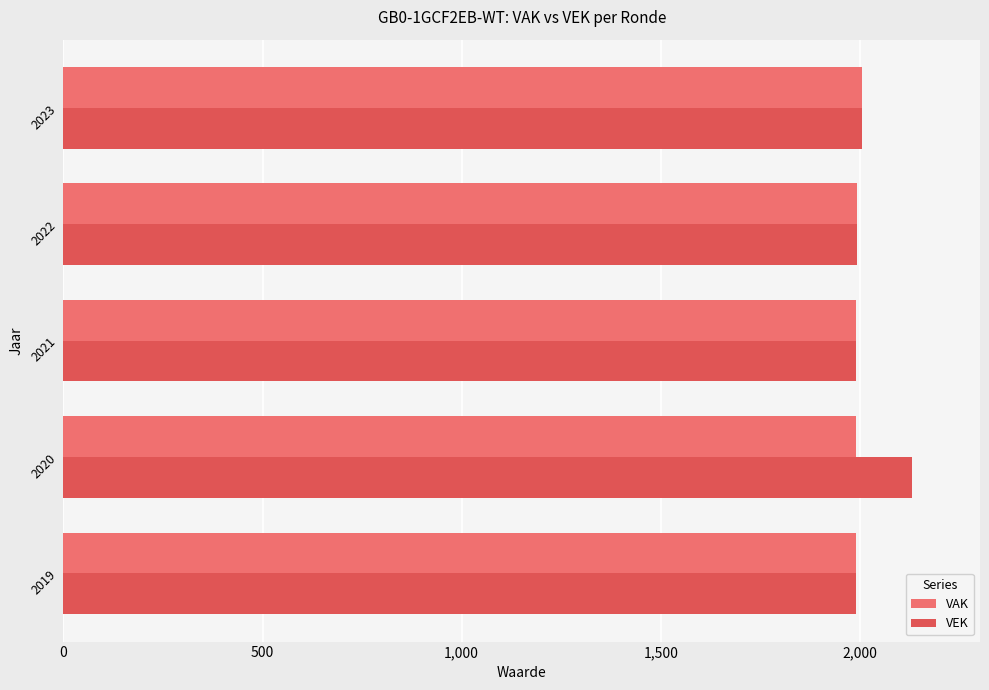

What is the sum of all VAK values?

9964